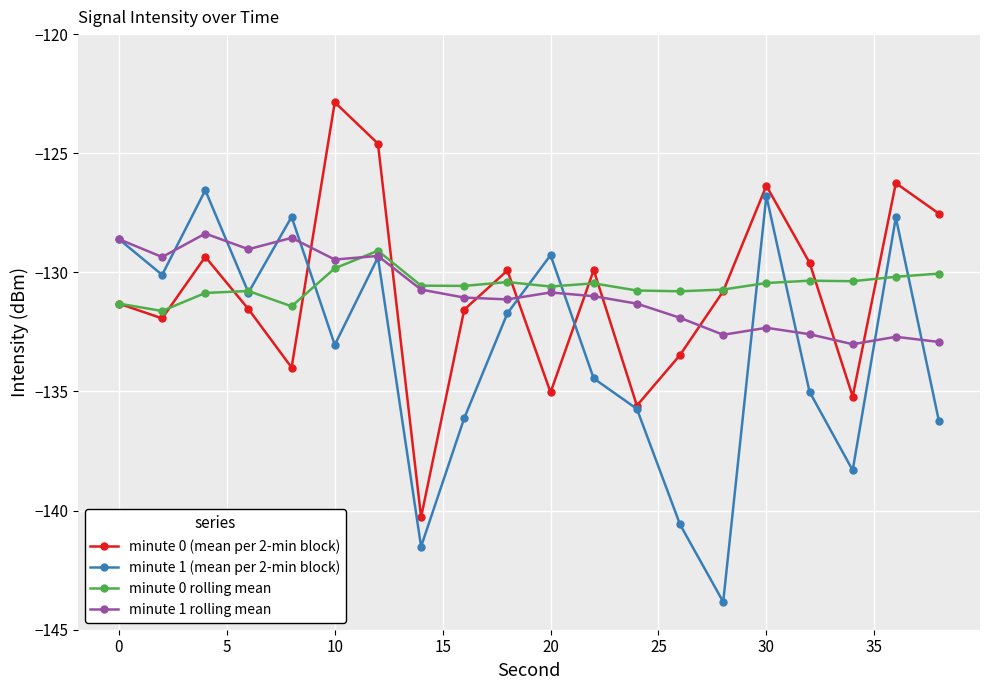

How many interior local valleys does the minute 1 (mean per 2-min block) series have?

6